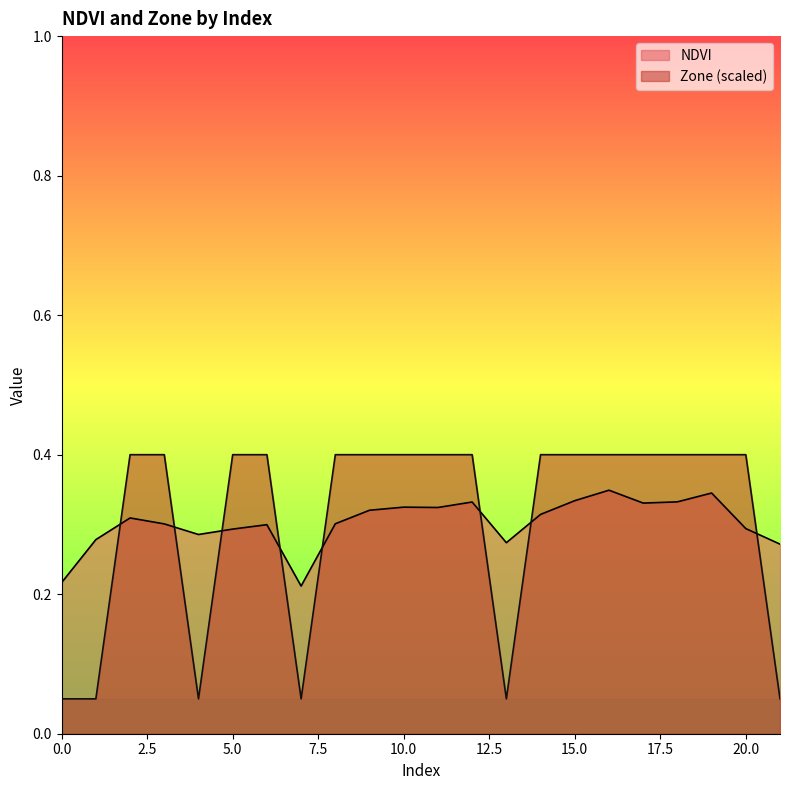

Count the number of categories in the chart.

22